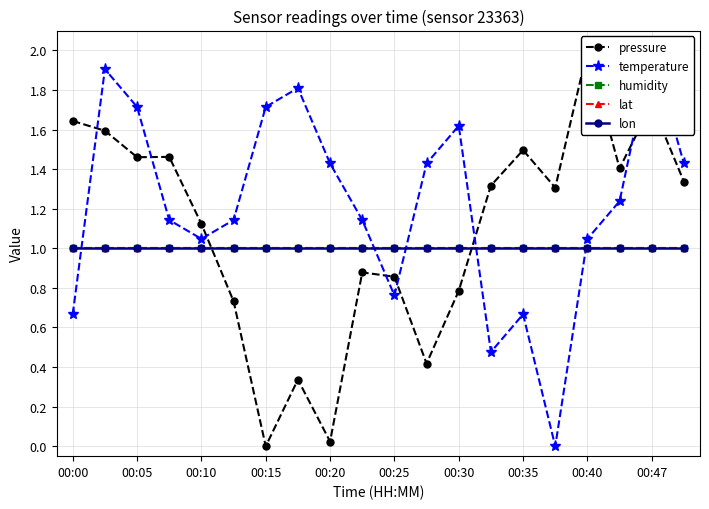

What position from the left is 00:35?

15